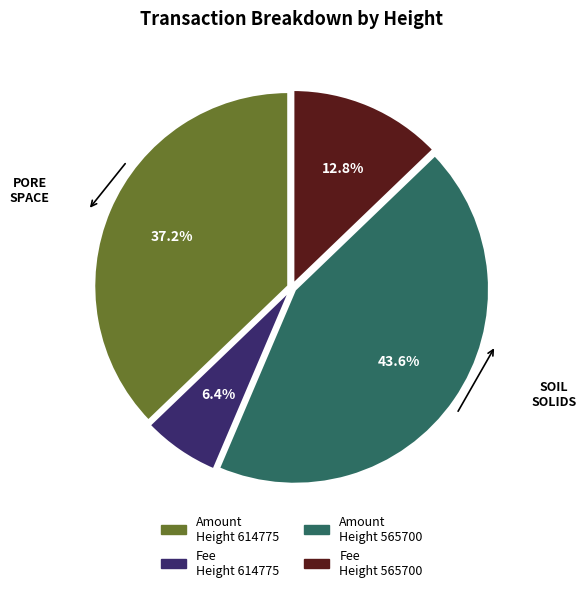

Count the number of slices in the pie.

4